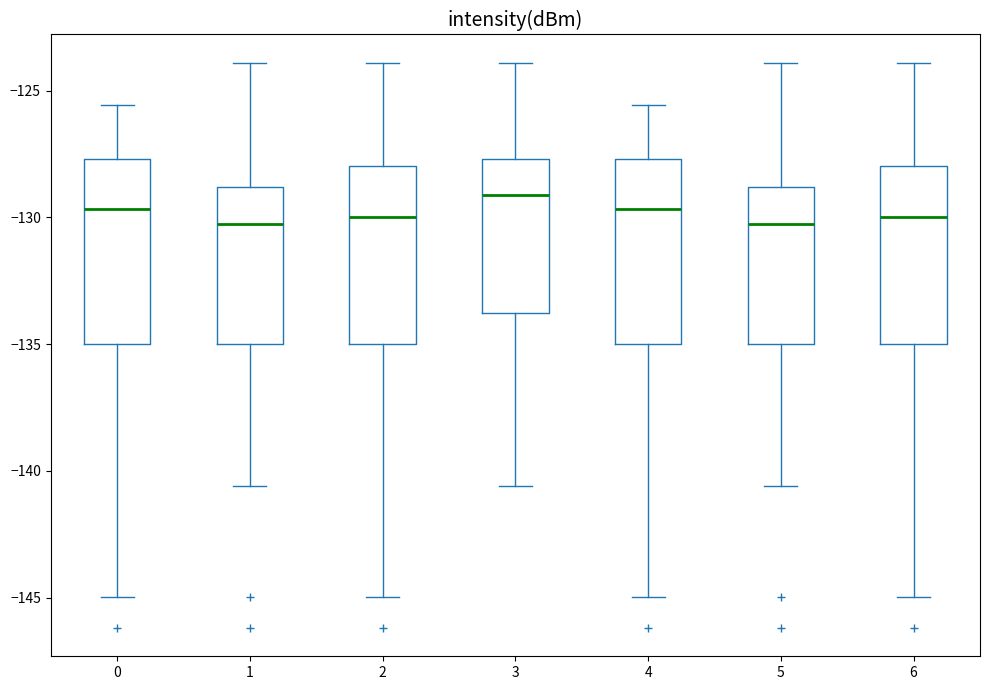

Reading left to right, transcribe this box plot: for each box, give where its median line is, the range the box spans, and where its two whiskers end, as read against the y-axis. The values are not printed on the chart, so give them approximately, as read against the axis.

0: median -129.5, box -135.0 to -127.5, whiskers -145.0 to -125.5
1: median -130.5, box -135.0 to -129.0, whiskers -140.5 to -124.0
2: median -130.0, box -135.0 to -128.0, whiskers -145.0 to -124.0
3: median -129.0, box -134.0 to -127.5, whiskers -140.5 to -124.0
4: median -129.5, box -135.0 to -127.5, whiskers -145.0 to -125.5
5: median -130.5, box -135.0 to -129.0, whiskers -140.5 to -124.0
6: median -130.0, box -135.0 to -128.0, whiskers -145.0 to -124.0